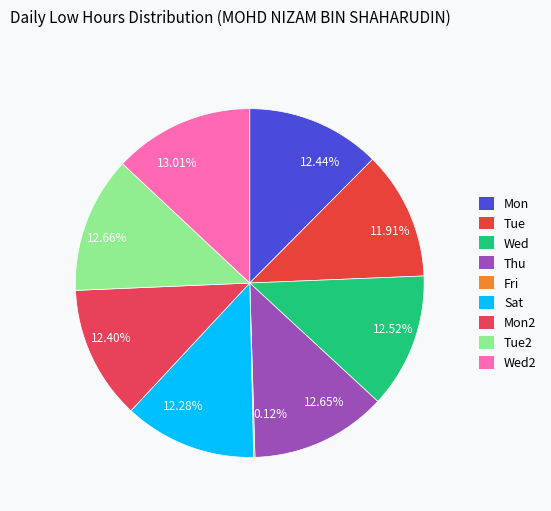

Is there a majority slice in this chart?

No